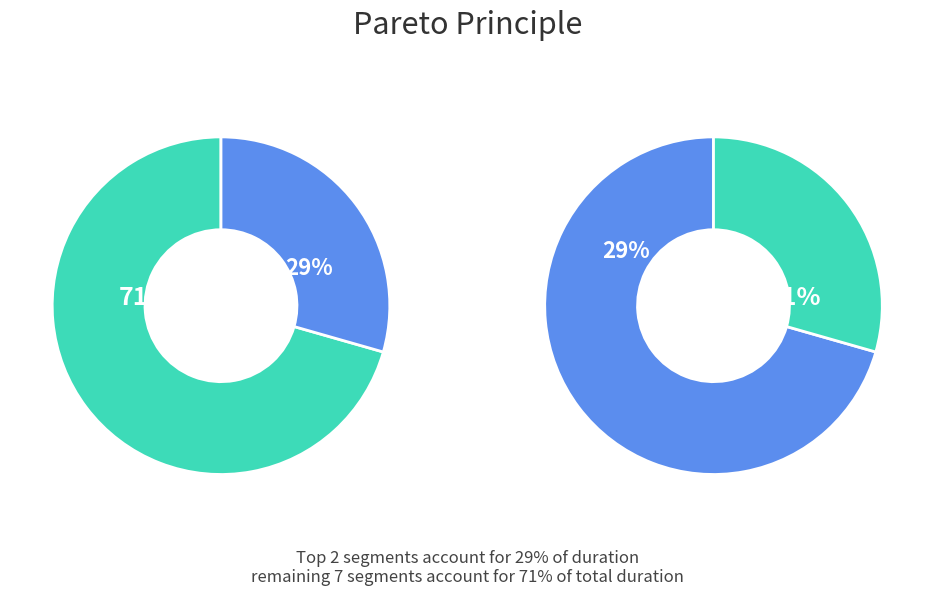

How many segments does this pie chart have?

9